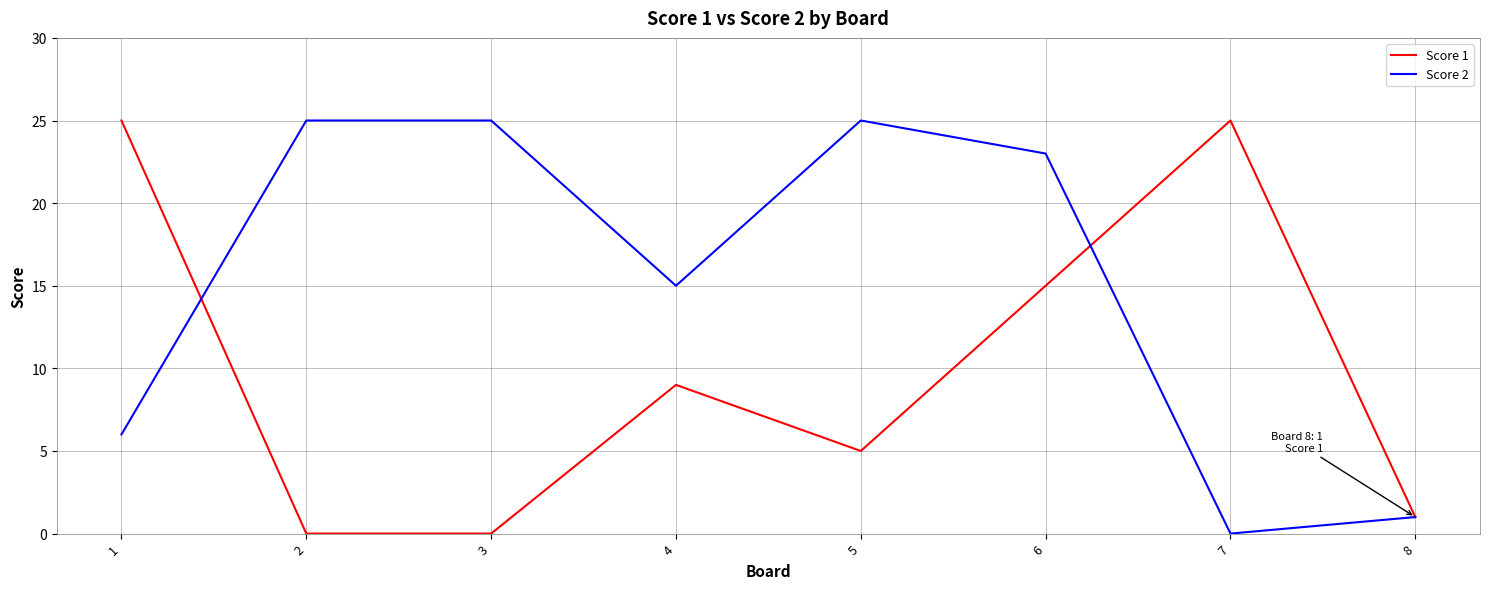

Which series has the largest total across all categories?

Score 2